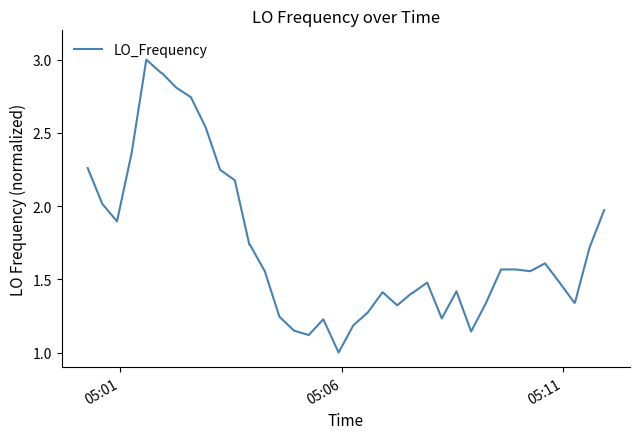

What is the smallest value displayed?

1.0